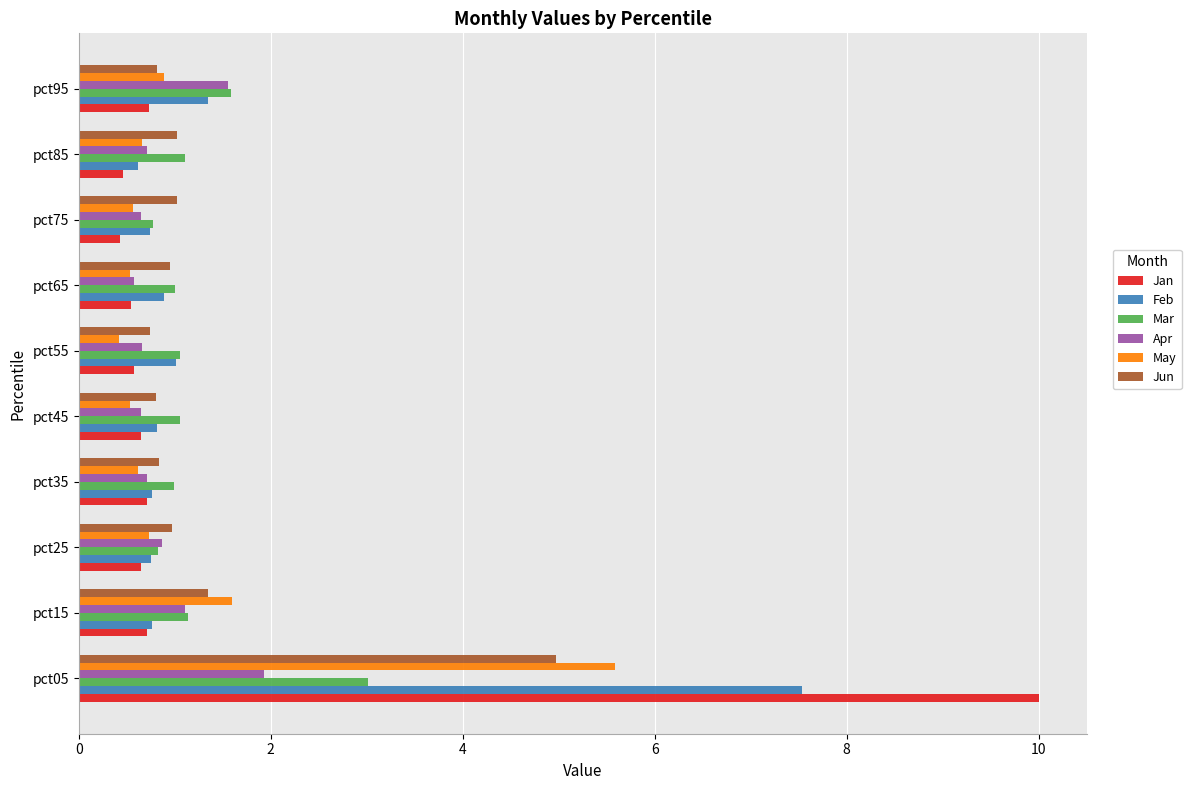

At pct05, list the series in order from smallest to largest.

Apr, Mar, Jun, May, Feb, Jan